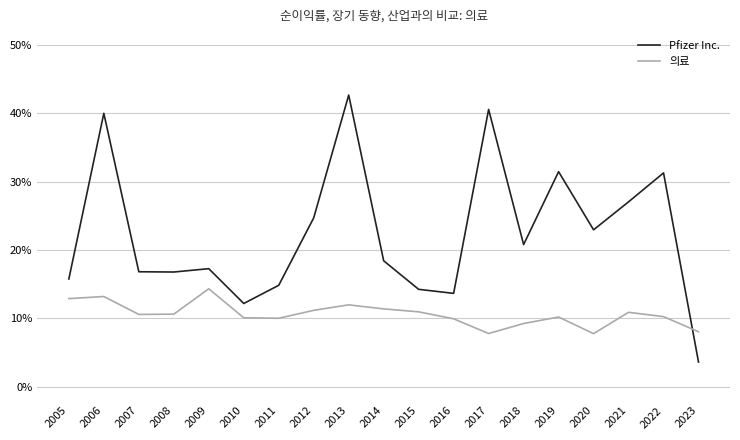

What is the difference between the Pfizer Inc. values at 2006 and 2010?

0.3